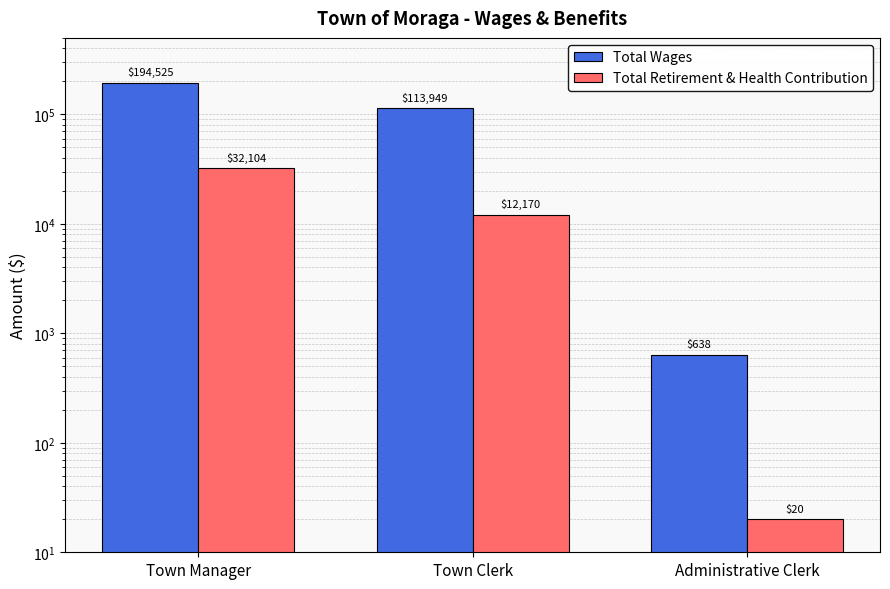

Are the bars grouped side by side (vs. stacked)?

Yes